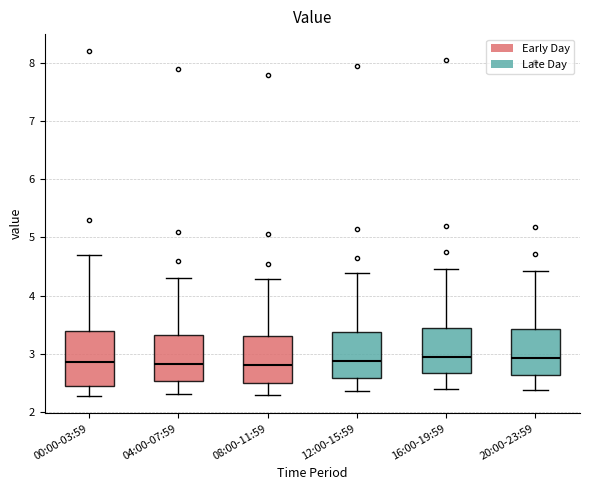

Which box is the tallest, from its lower edge to its upper edge?

00:00-03:59